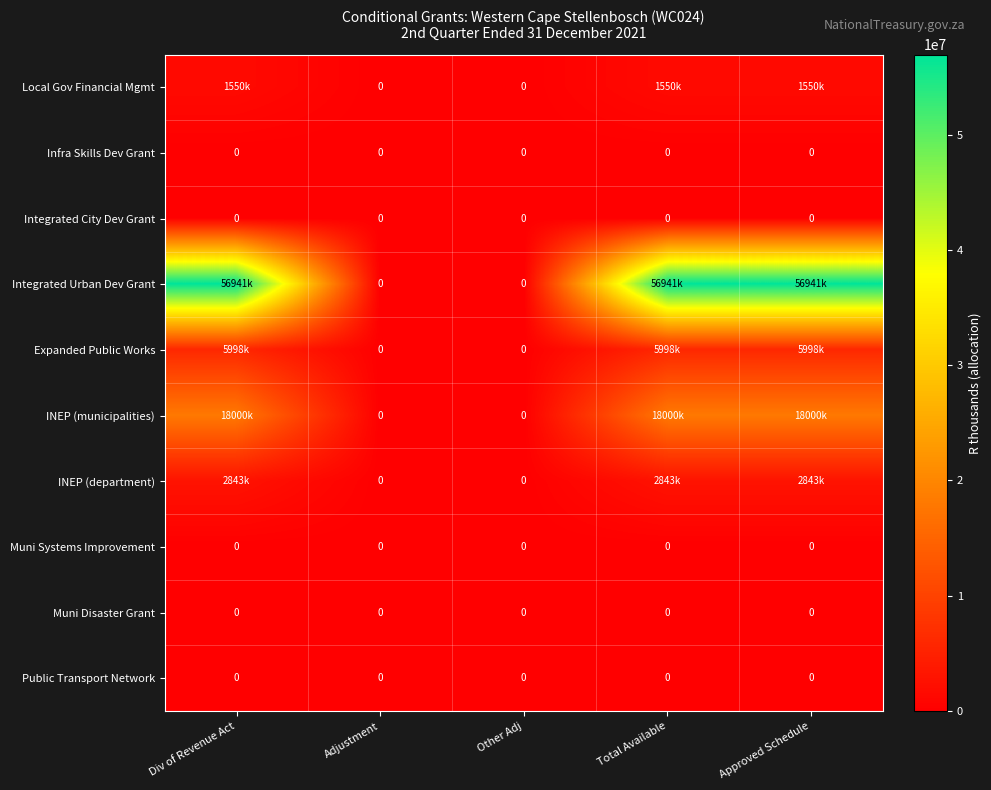

The Muni Disaster Grant series shows 0 at Approved Schedule. True or false?

True